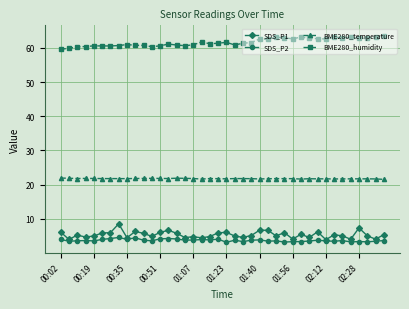

True or false: SDS_P1 and BME280_temperature intersect in this chart.

False